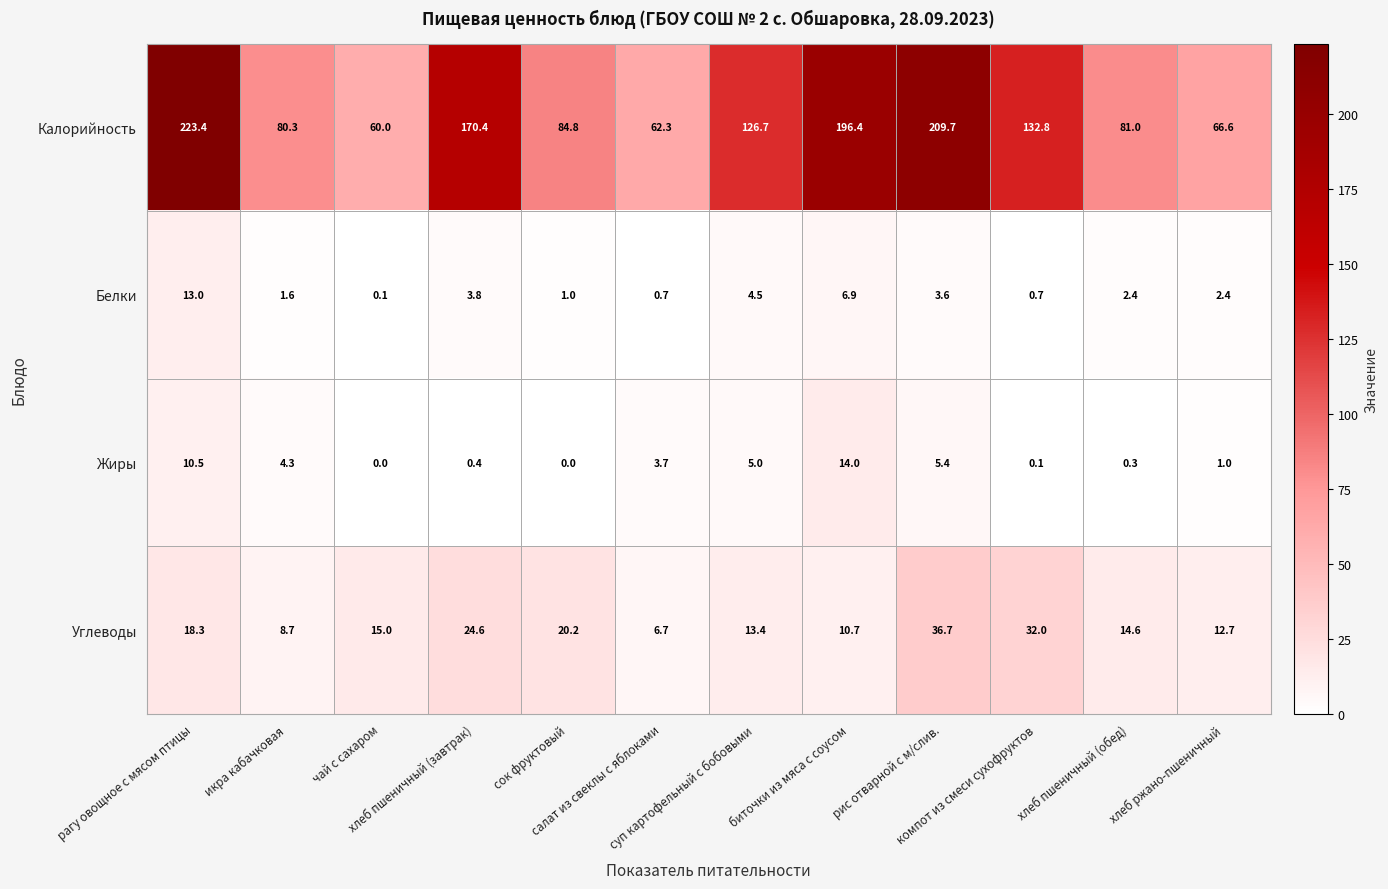

Which series has the largest total across all categories?

Калорийность